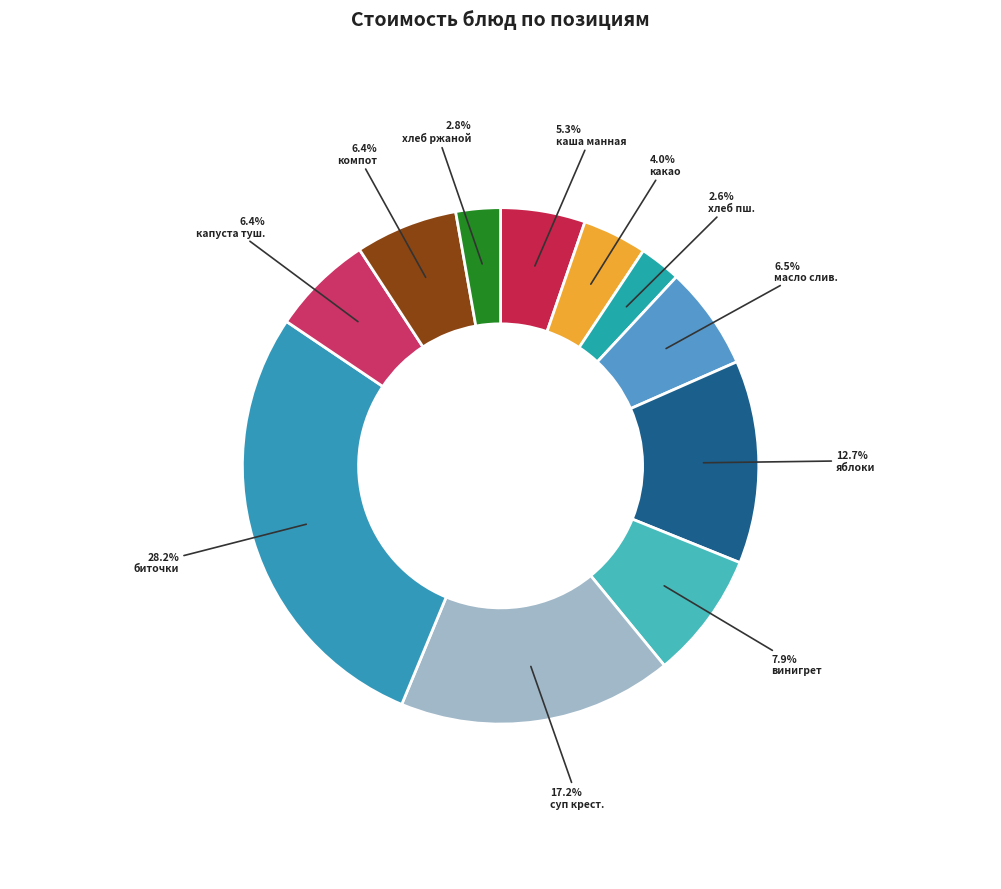

Which slice is the largest?

биточки рубленые с соусом